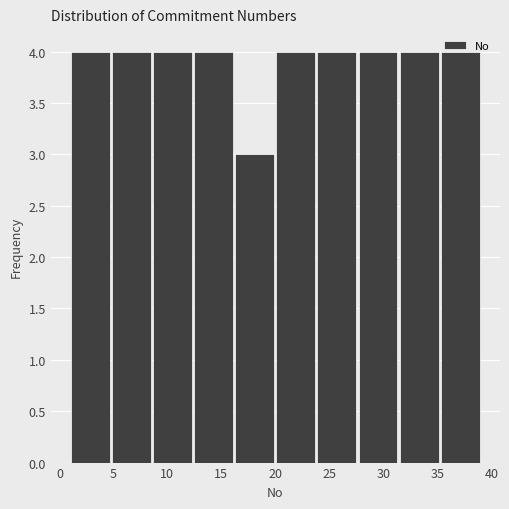

Reading left to right, list every bar in this chart as the range it spans on the x-axis followed by its height. Neither the bar edges nor the heights are printed on the chart, so give them approximately, as read against the axes.

1.0 to 4.8: 4
4.8 to 8.6: 4
8.6 to 12.4: 4
12.4 to 16.2: 4
16.2 to 20.0: 3
20.0 to 23.8: 4
23.8 to 27.6: 4
27.6 to 31.4: 4
31.4 to 35.2: 4
35.2 to 39.0: 4